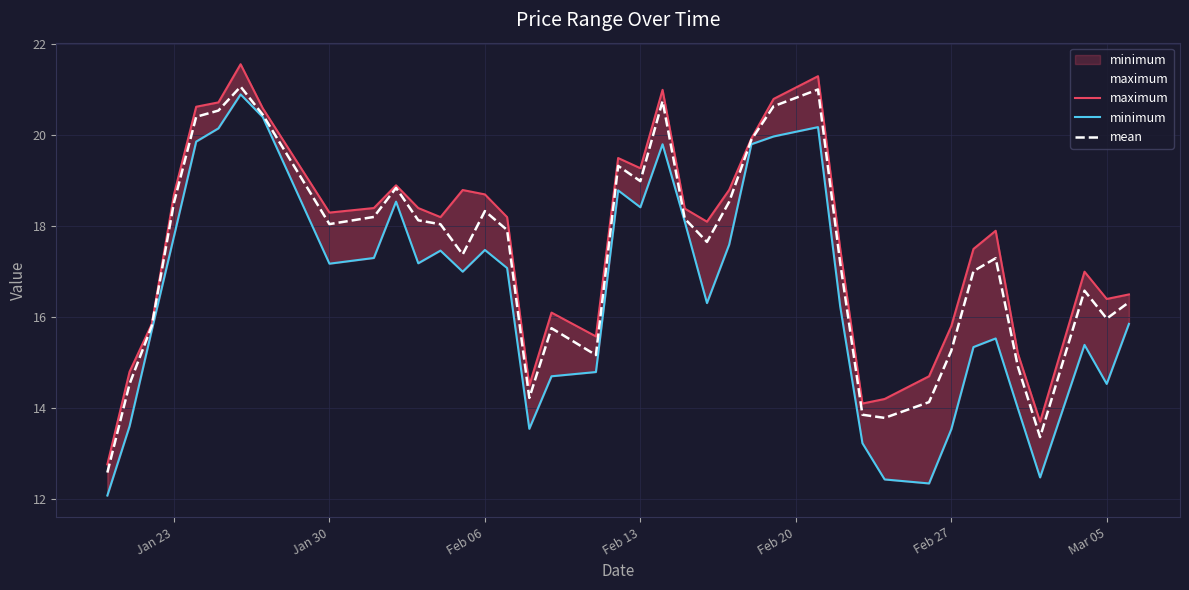

The value of mean at Jan 23 is 30.2. True or false?

False